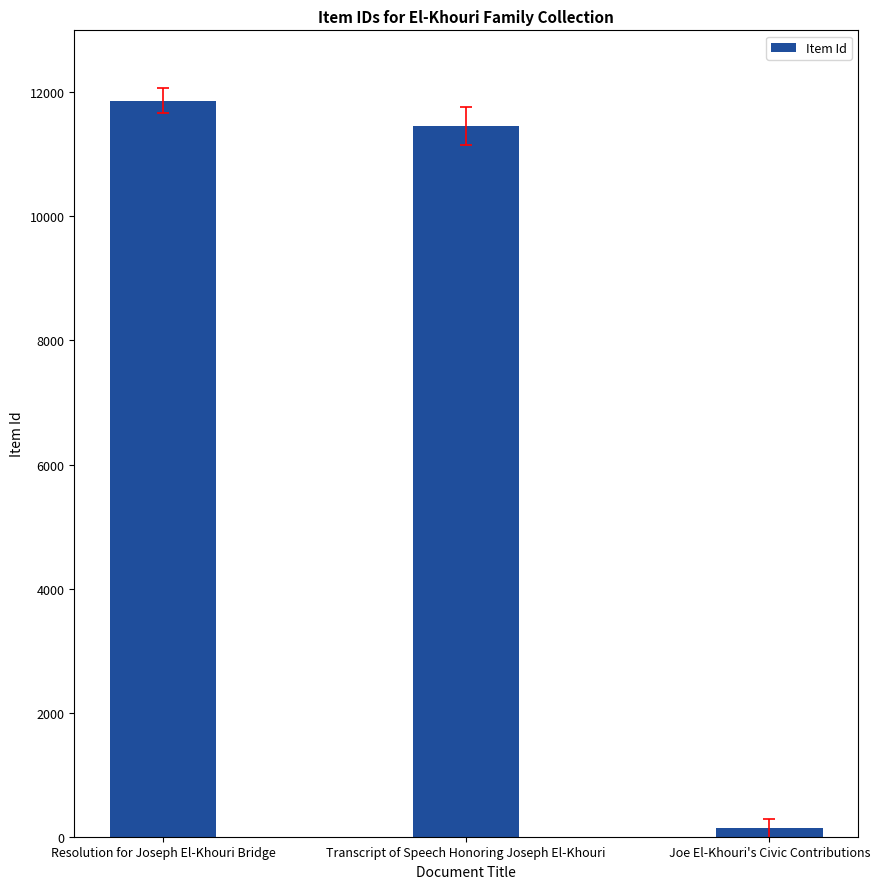

Reading right to left, extract all data points from this chart.

Joe El-Khouri's Civic Contributions=135	Transcript of Speech Honoring Joseph El-Khouri=11458	Resolution for Joseph El-Khouri Bridge=11866